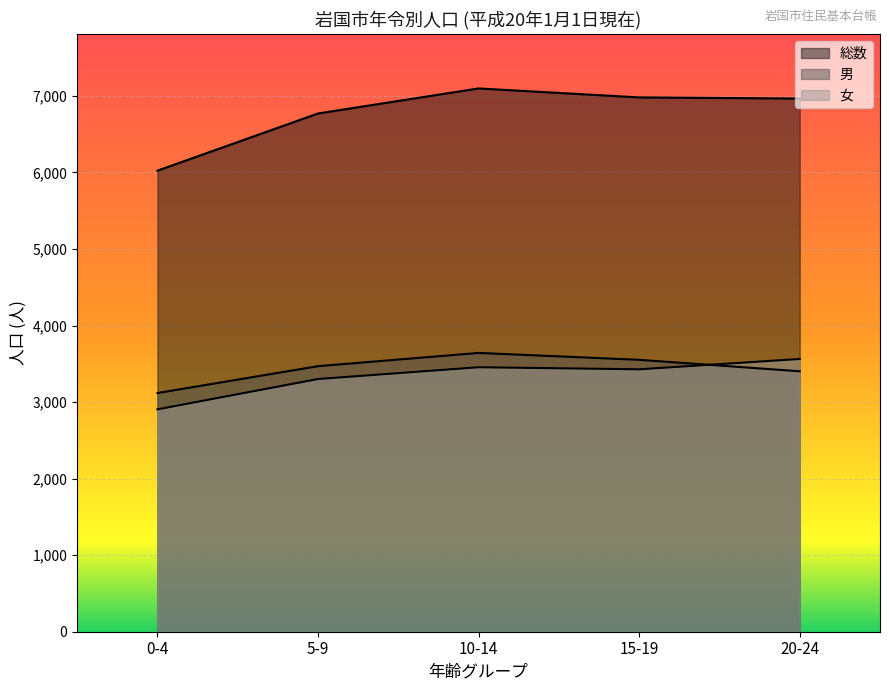

At which label does 男 first exceed 3469?

10-14